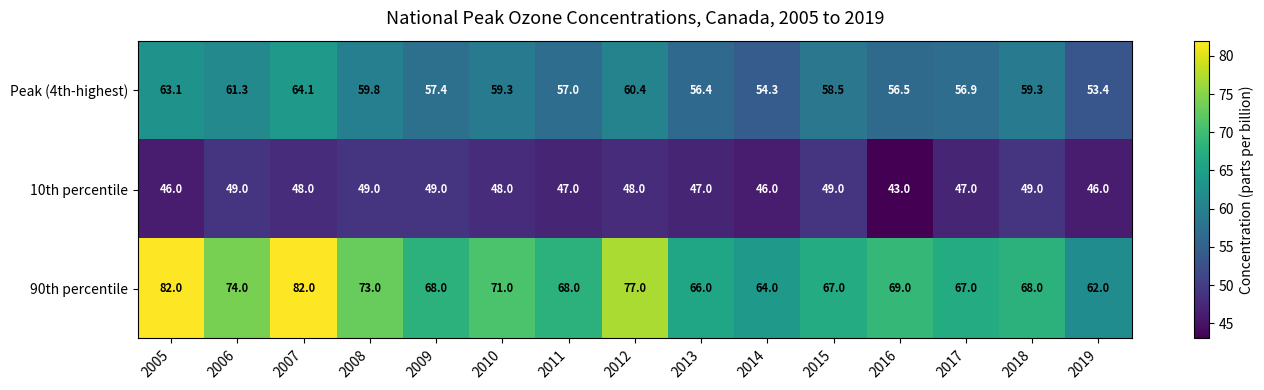

True or false: 10th percentile has a value of 49.0 at 2006.

True